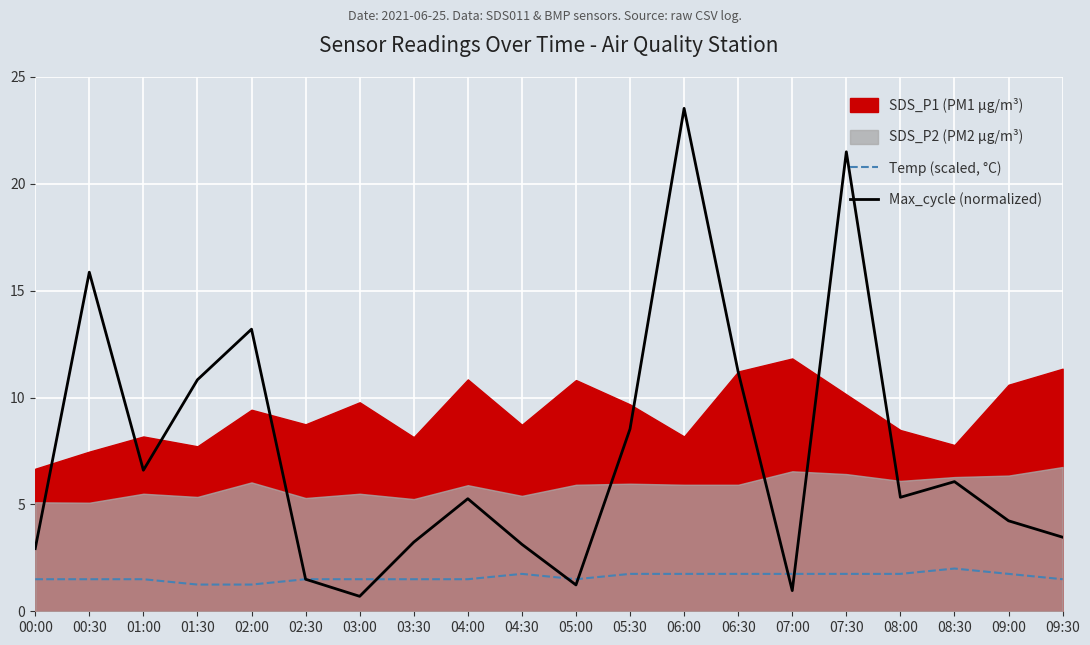

The Temp (scaled, °C) series shows 0.5 at 08:30. True or false?

False